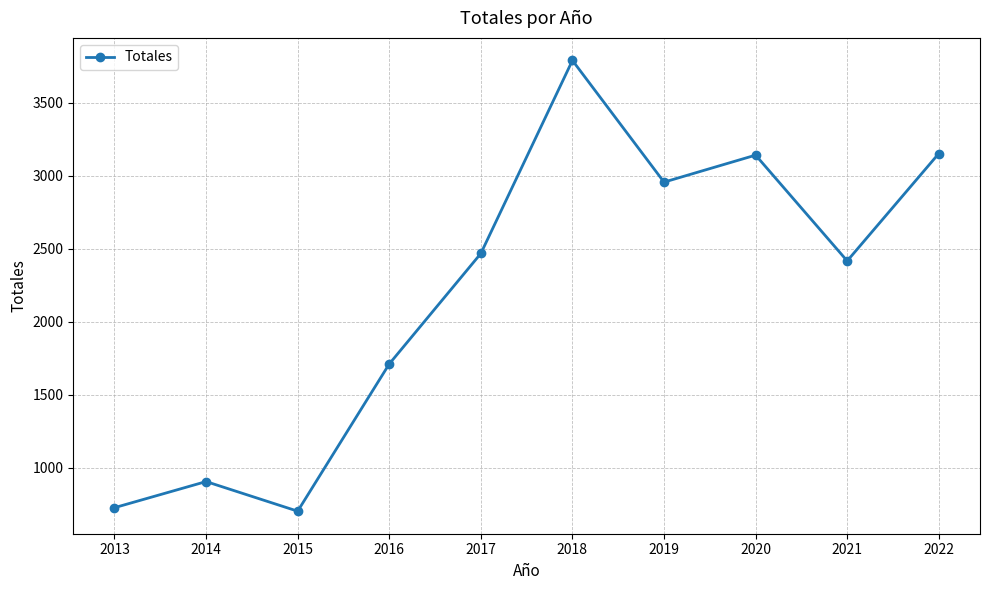

At which category does the data reach its first local valley?

2015